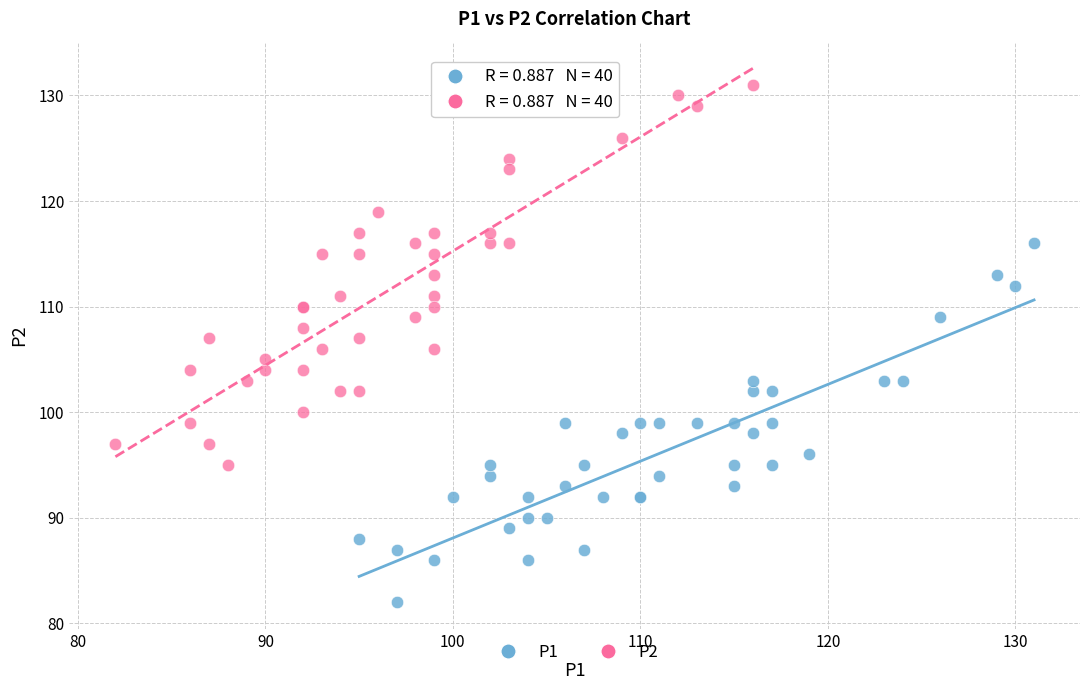

Which series contains the lowest Y value?

P1